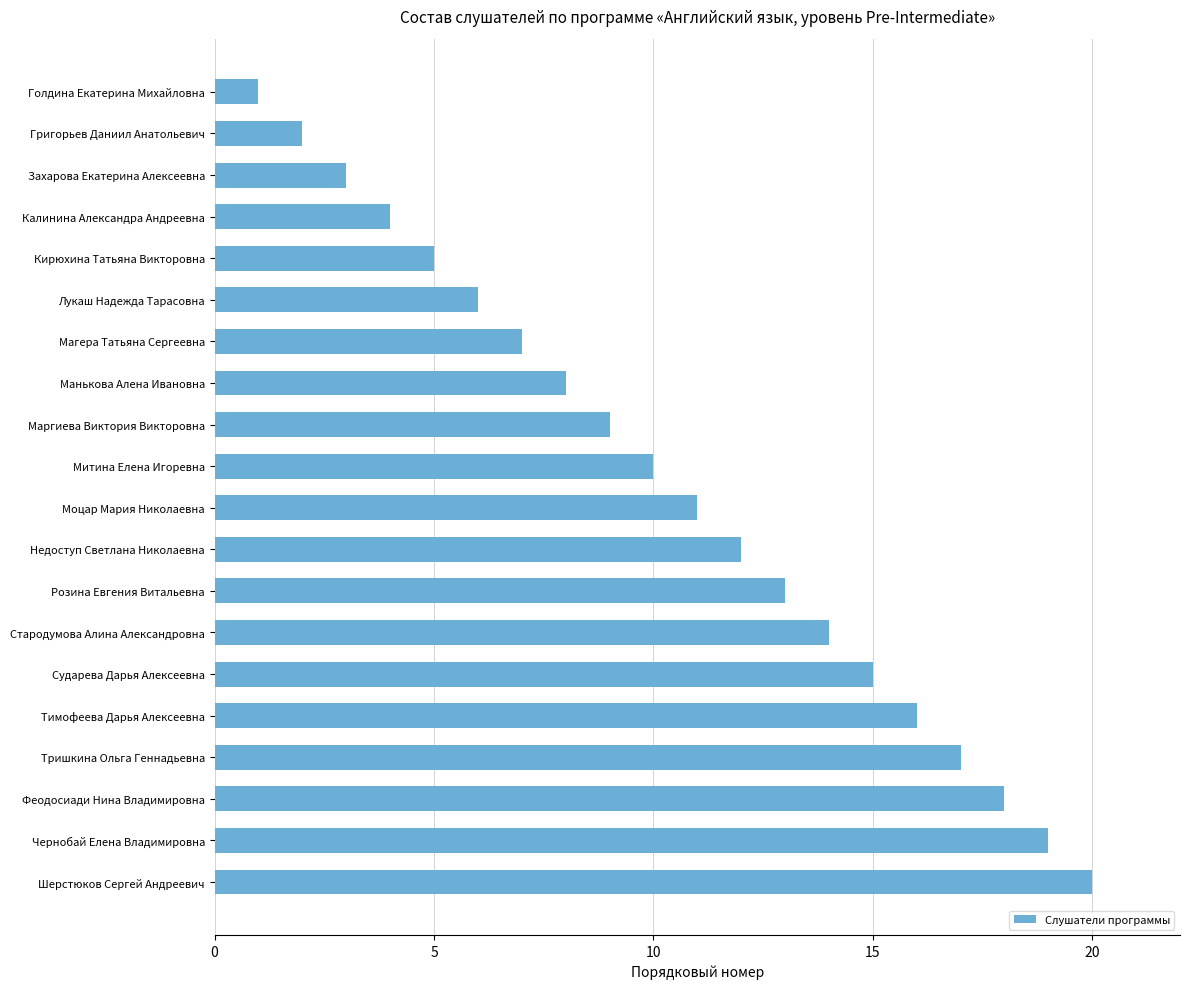

The chart shows a value of 19 at Чернобай Елена Владимировна. True or false?

True